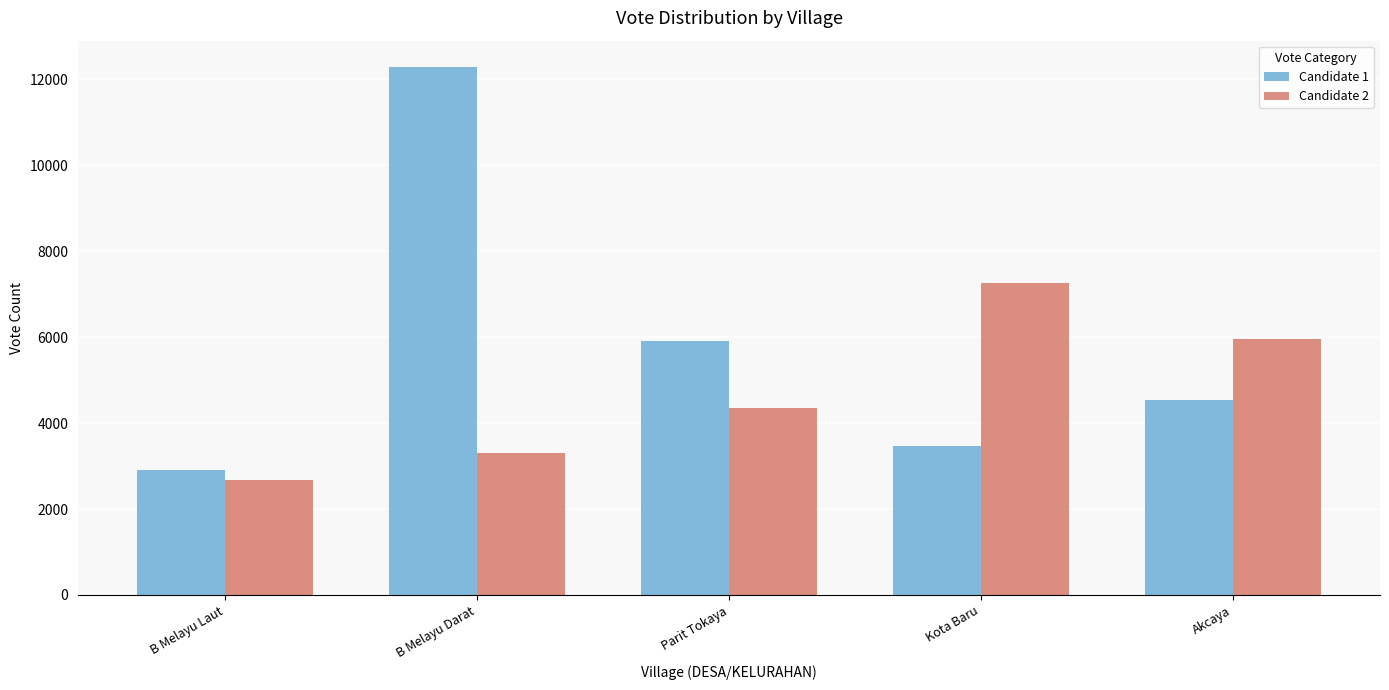

Reading right to left, transcribe all the data shown in this chart.

Candidate 1: Akcaya=4550	Kota Baru=3467	Parit Tokaya=5907	B Melayu Darat=12289	B Melayu Laut=2916
Candidate 2: Akcaya=5959	Kota Baru=7269	Parit Tokaya=4352	B Melayu Darat=3310	B Melayu Laut=2668